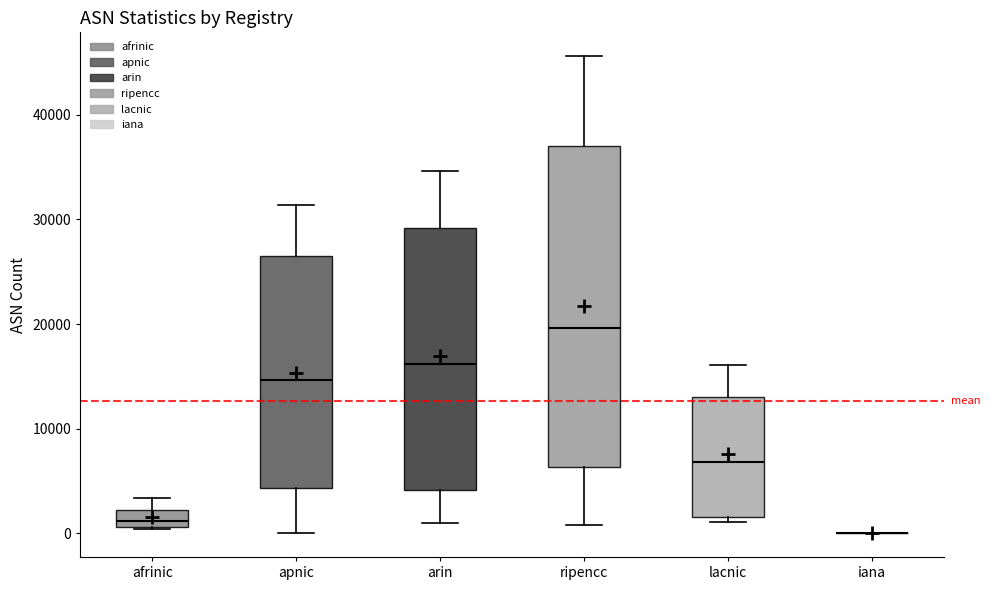

Reading left to right, transcribe this box plot: for each box, give where its median line is, the range the box spans, and where its two whiskers end, as read against the y-axis. The values are not printed on the chart, so give them approximately, as read against the axis.

afrinic: median 1000 (inside the box), box 1000 to 2000, whiskers 0 to 3000
apnic: median 15000, box 4000 to 27000, whiskers 0 to 31000
arin: median 16000, box 4000 to 29000, whiskers 1000 to 35000
ripencc: median 20000, box 6000 to 37000, whiskers 1000 to 46000
lacnic: median 7000, box 2000 to 13000, whiskers 1000 to 16000
iana: box collapsed to a line at 0, whiskers 0 to 0